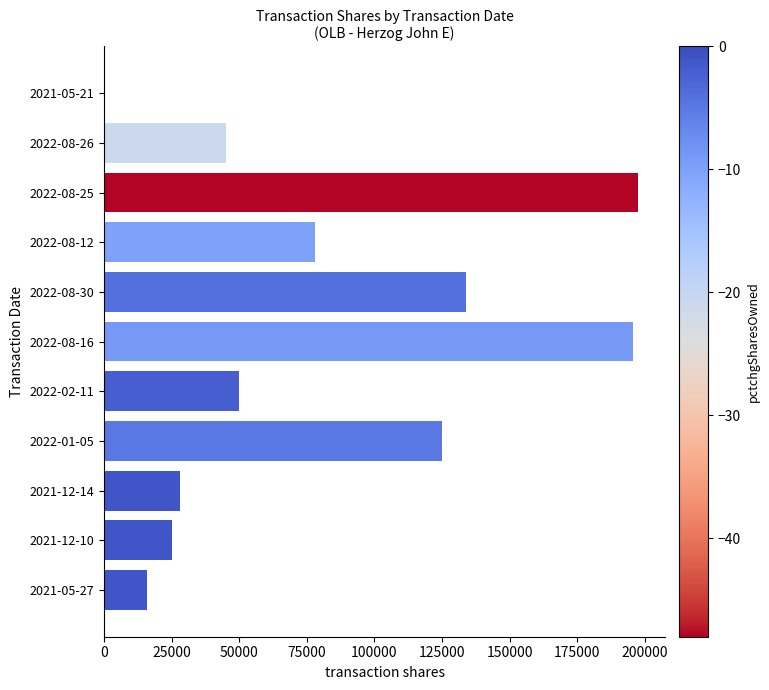

Are the bars horizontal?

Yes